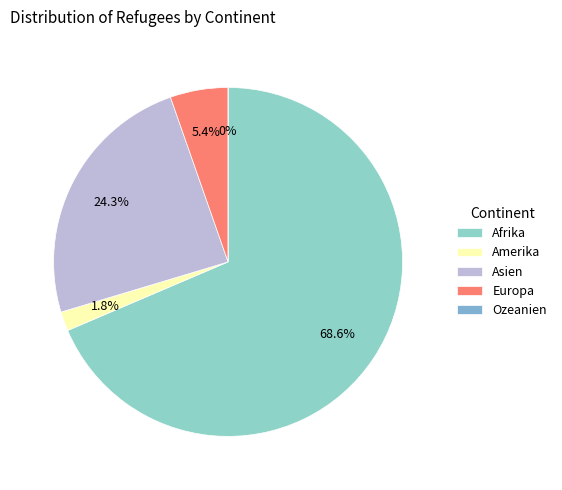

How much of the chart is everything except Asien?

75.7%